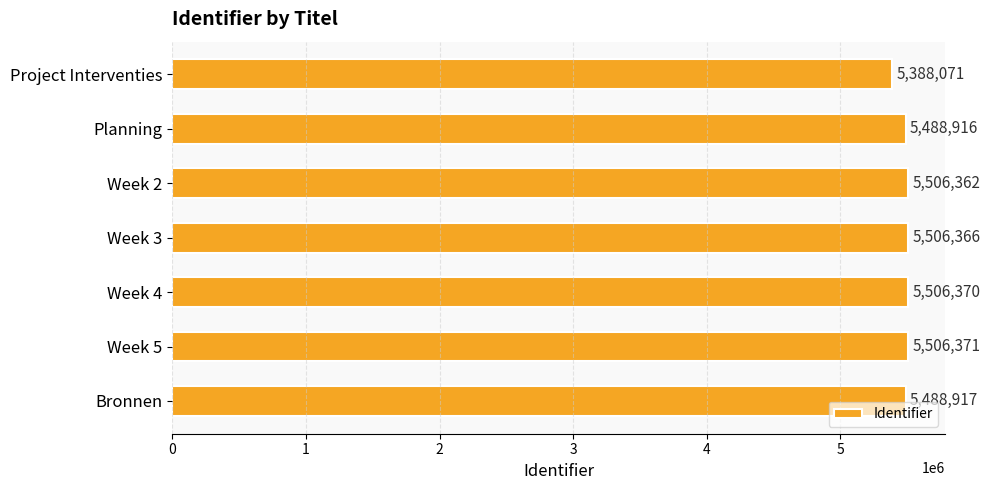

What position from the bottom is Planning?

6